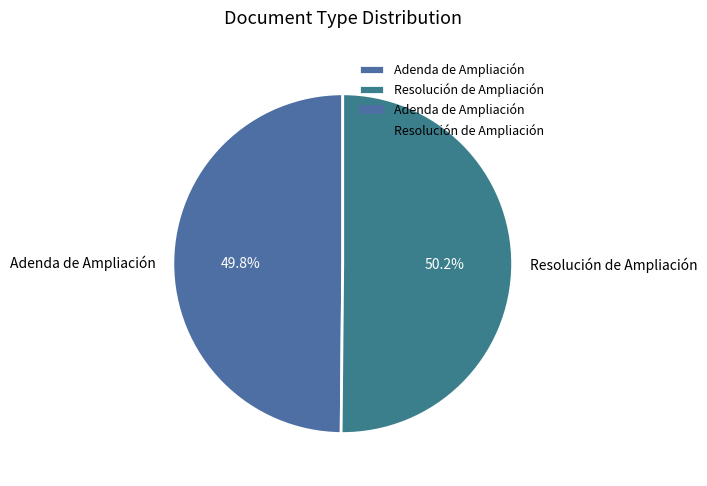

What is the ratio of the value at Resolución de Ampliación to the value at Adenda de Ampliación?

1.0